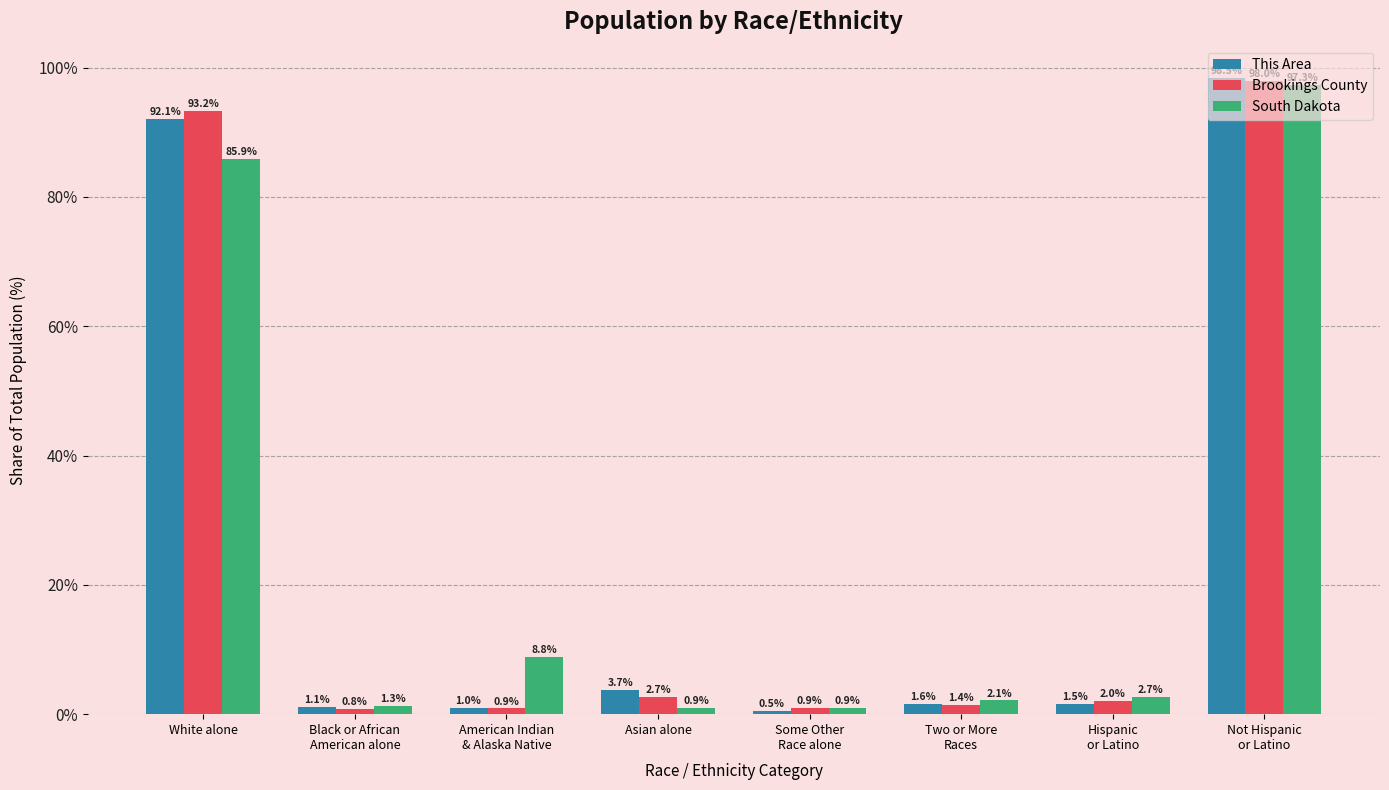

How many values in the This Area series exceed 1?

6